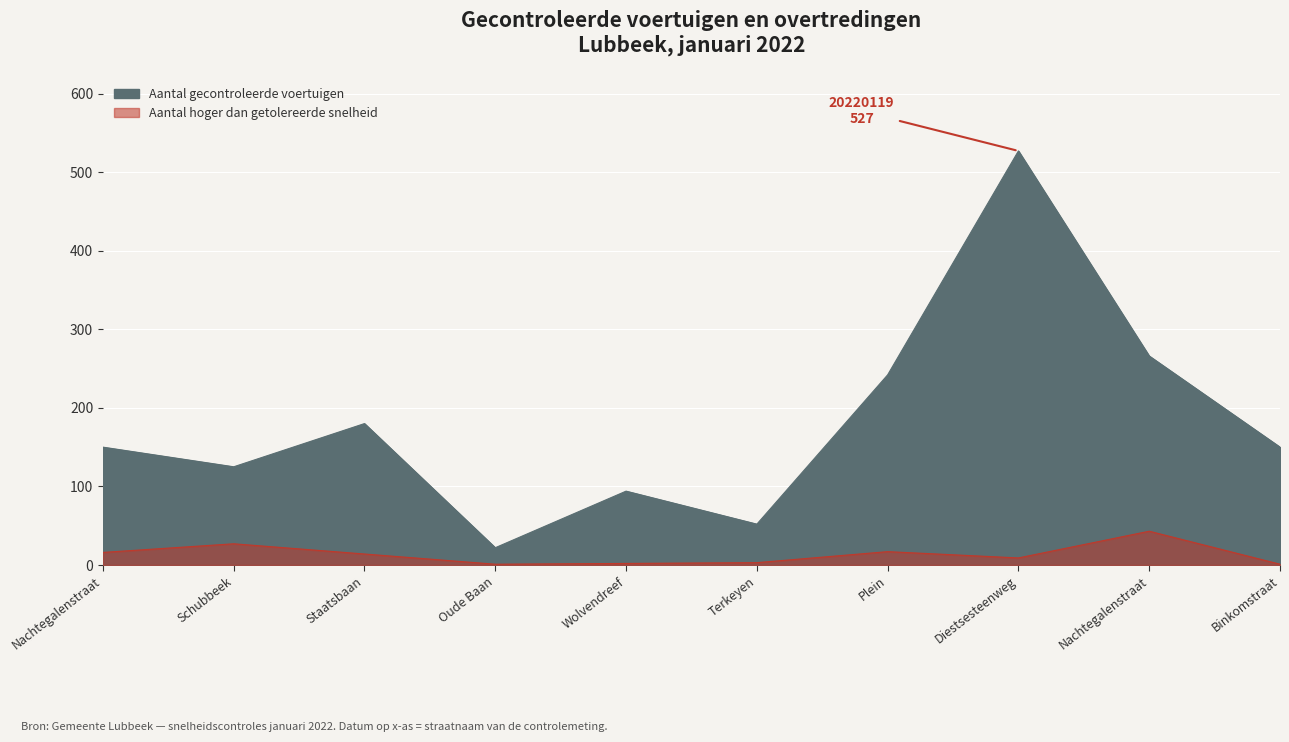

At which label does Aantal gecontroleerde voertuigen reach its peak?

20220119